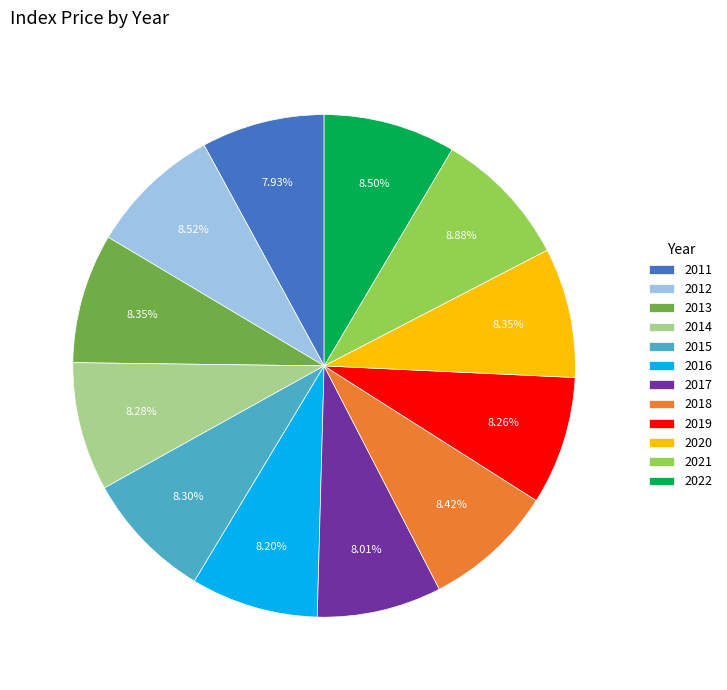

To the nearest percent, what is the average slice percentage?

8%